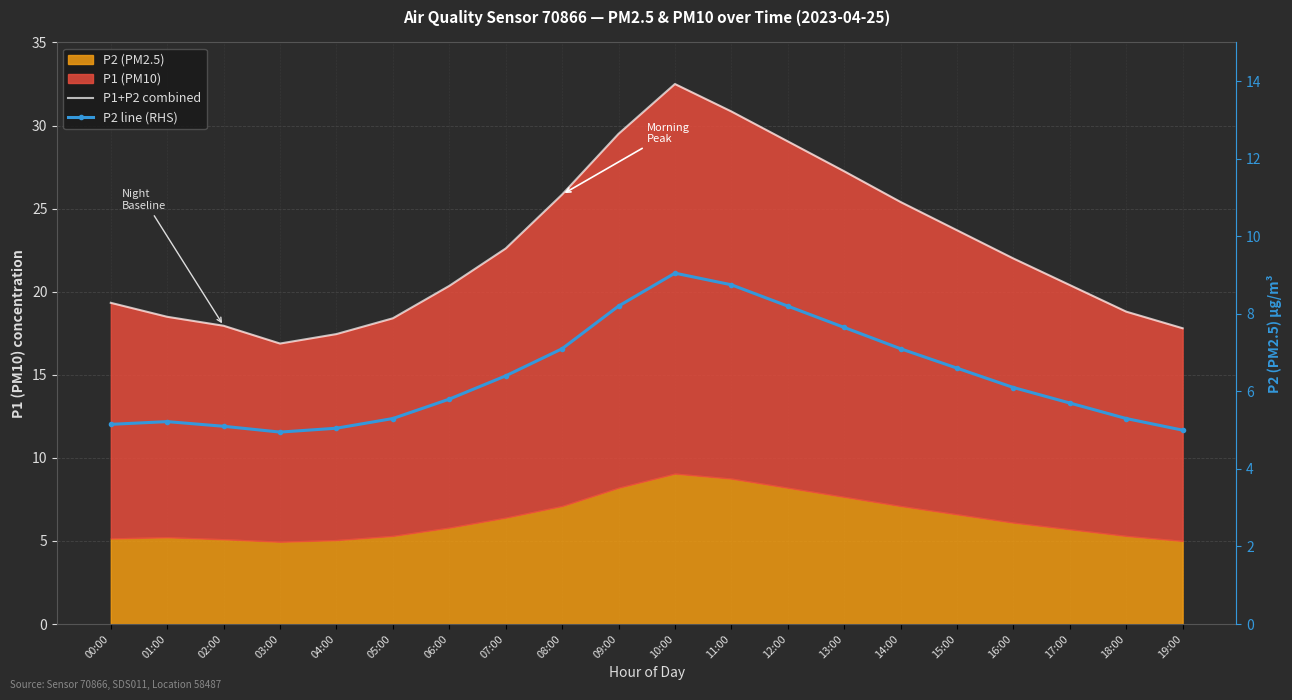

True or false: P2 line (RHS) has a value of 6.4 at 07:00.

True